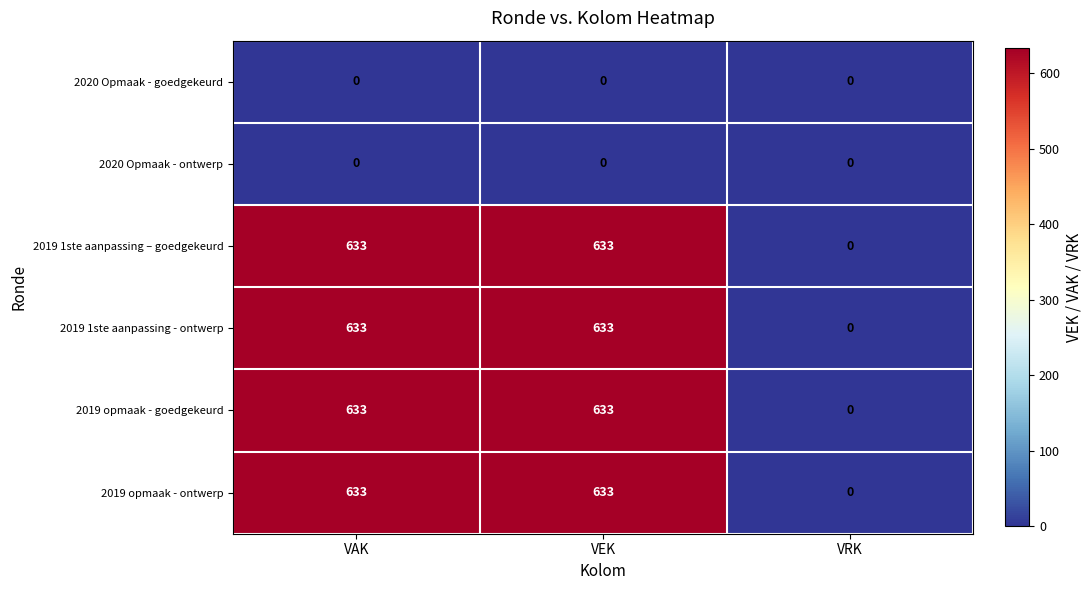

What is the difference between the highest and lowest values at VAK?

633